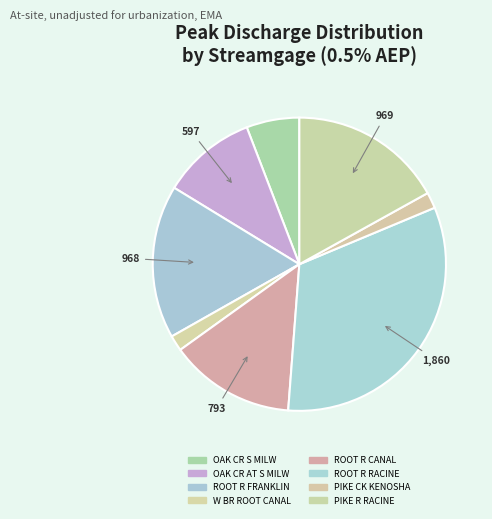

How many segments does this pie chart have?

8